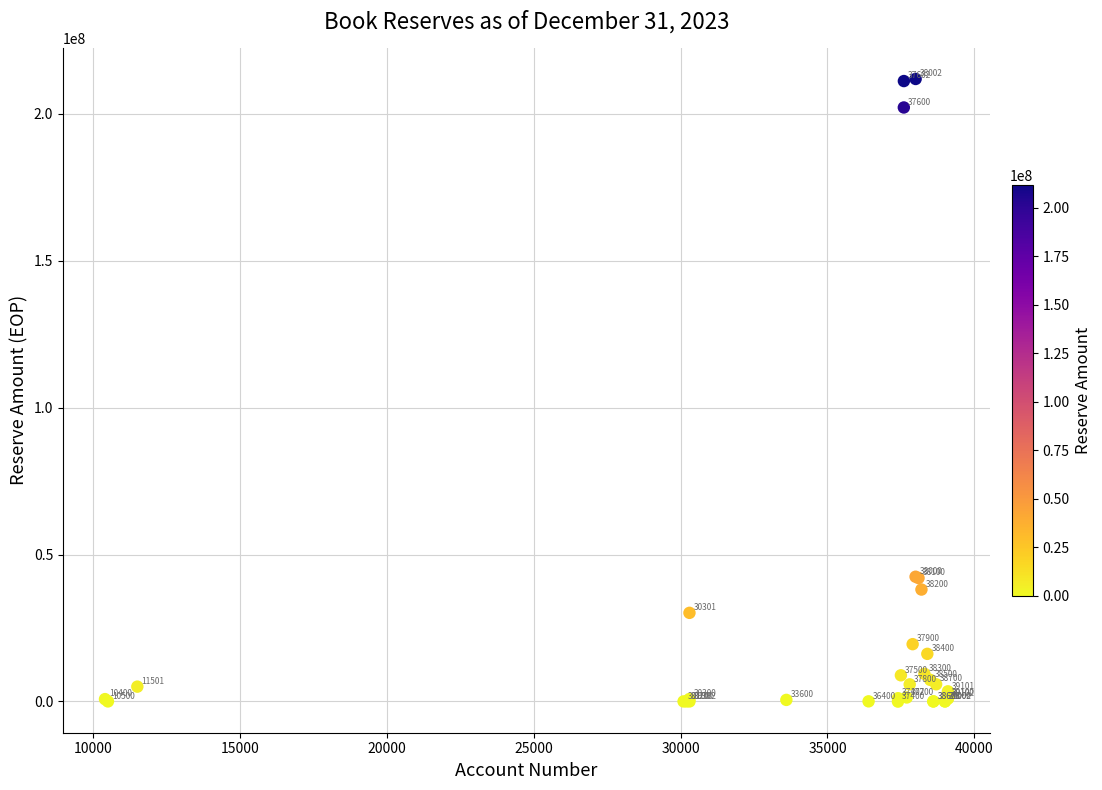

What Y value in the scatter plot is closest to 105908761?

42441602.1